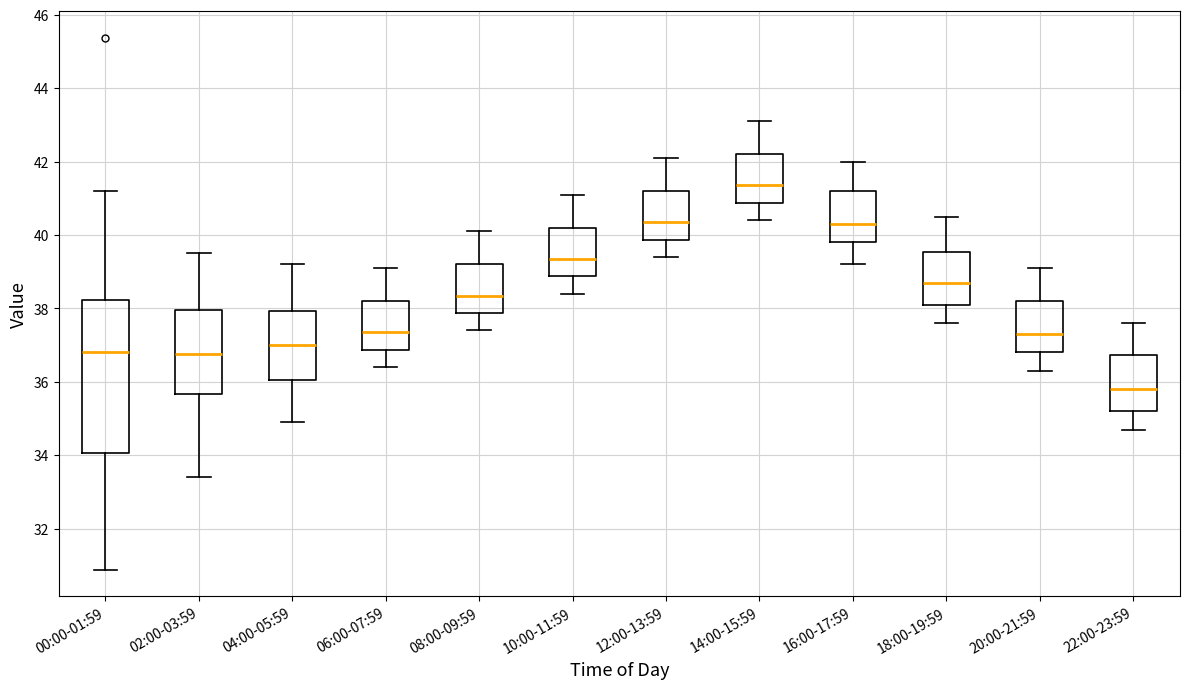

Which box has the highest median line?

14:00-15:59